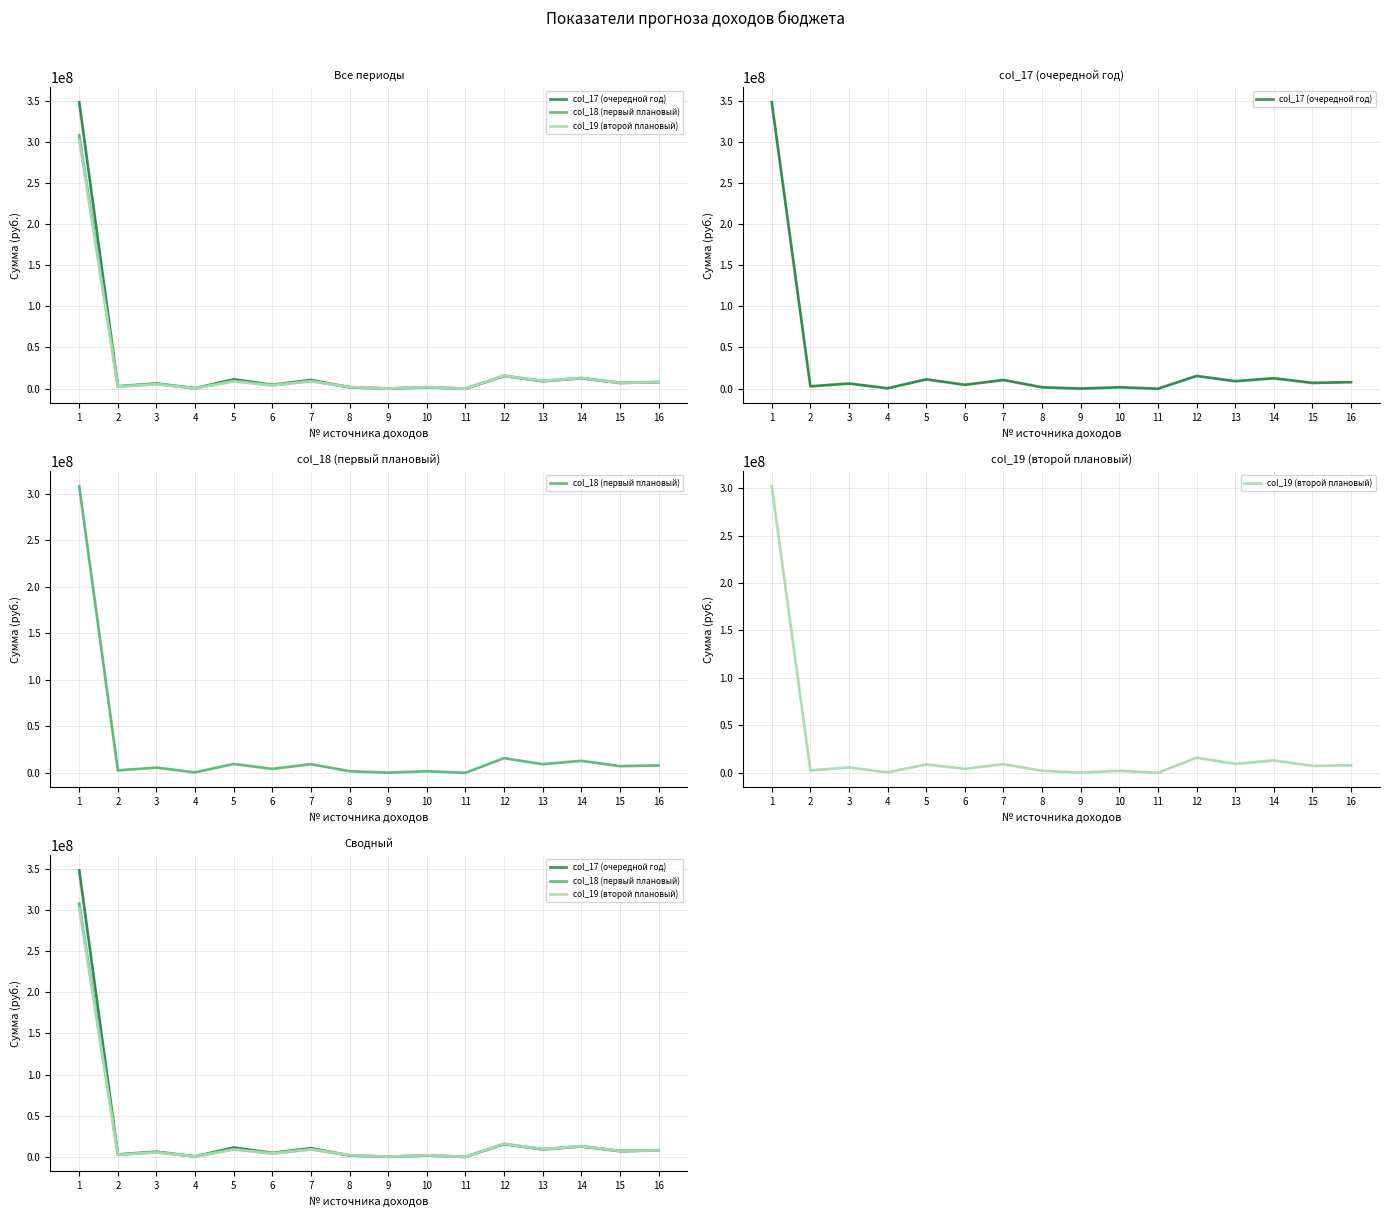

What is the value of the col_18 (первый плановый) point at the 8th from the left?

1535900.0